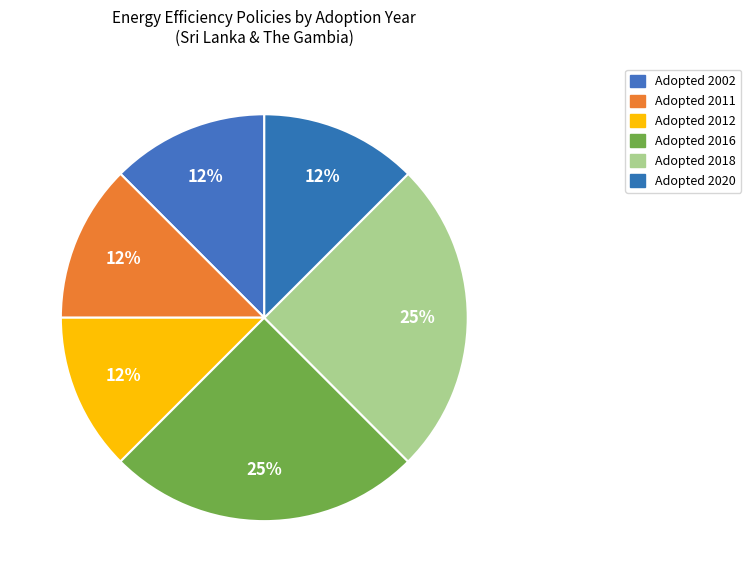

Count the number of slices in the pie.

6